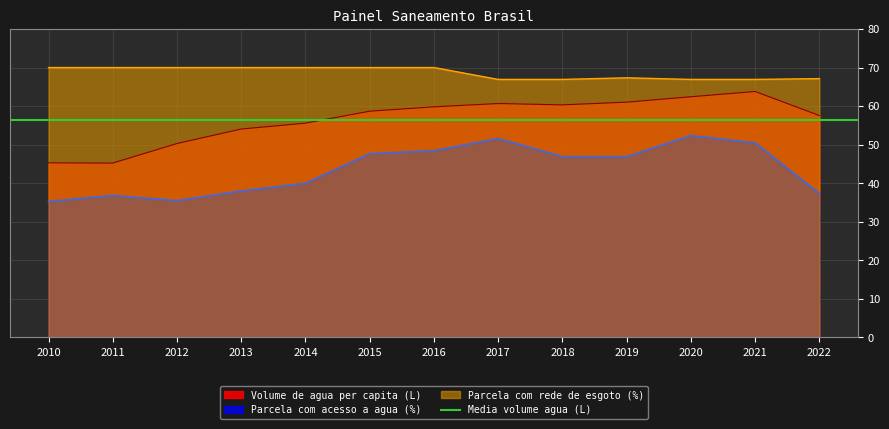

True or false: Volume de agua per capita (L) and Parcela com rede de esgoto (%) cross at least once.

False